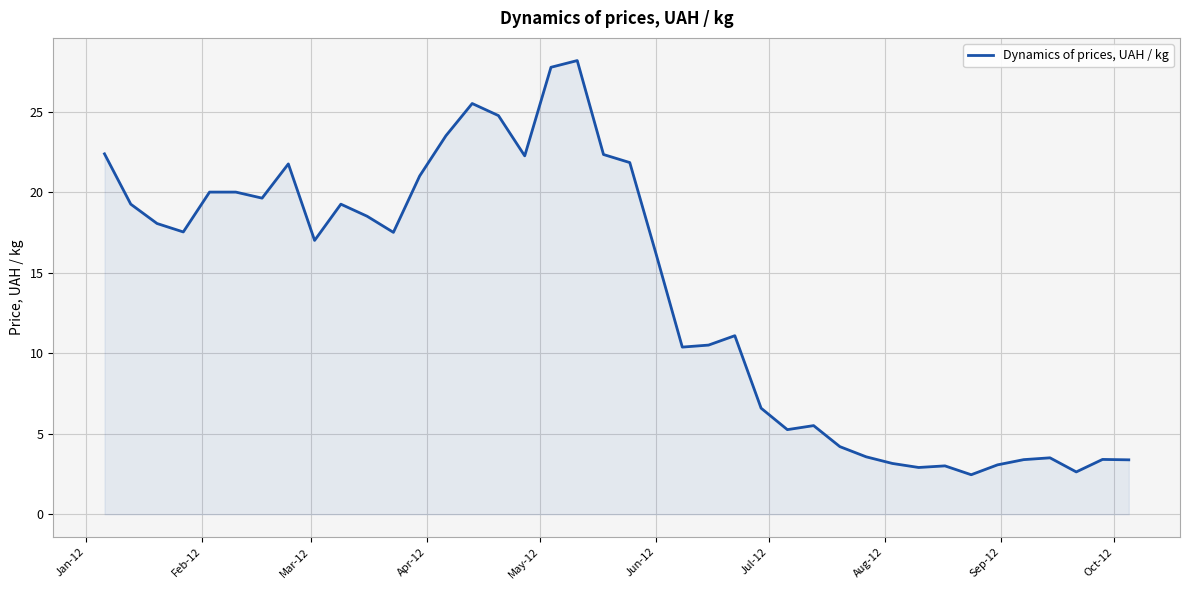

How many lines are shown in the chart?

1